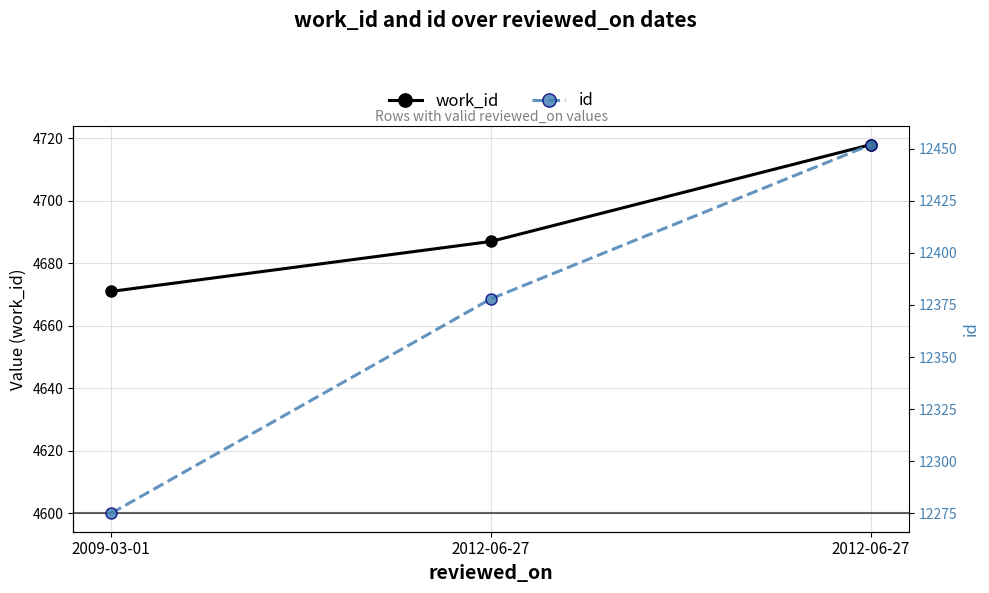

True or false: work_id has a value of 3058 at 2012-06-27.

False